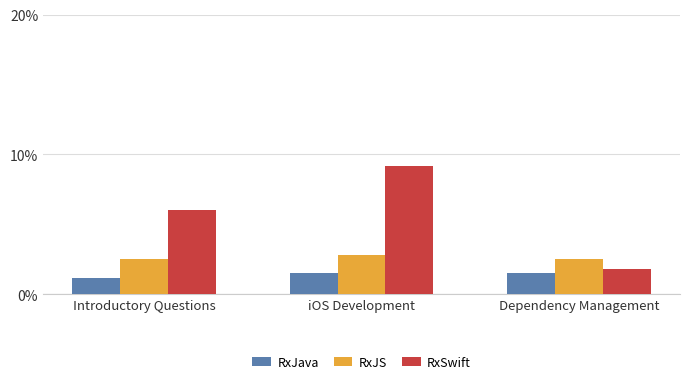

Count the number of data series in this chart.

3